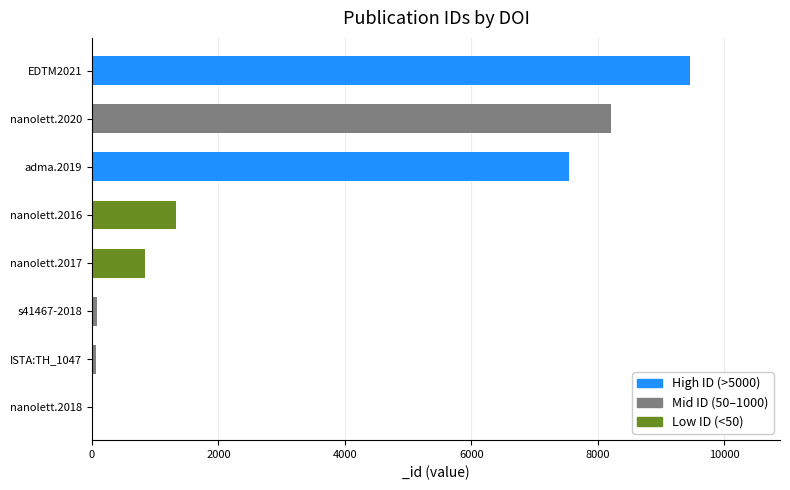

What is the average value?

3443